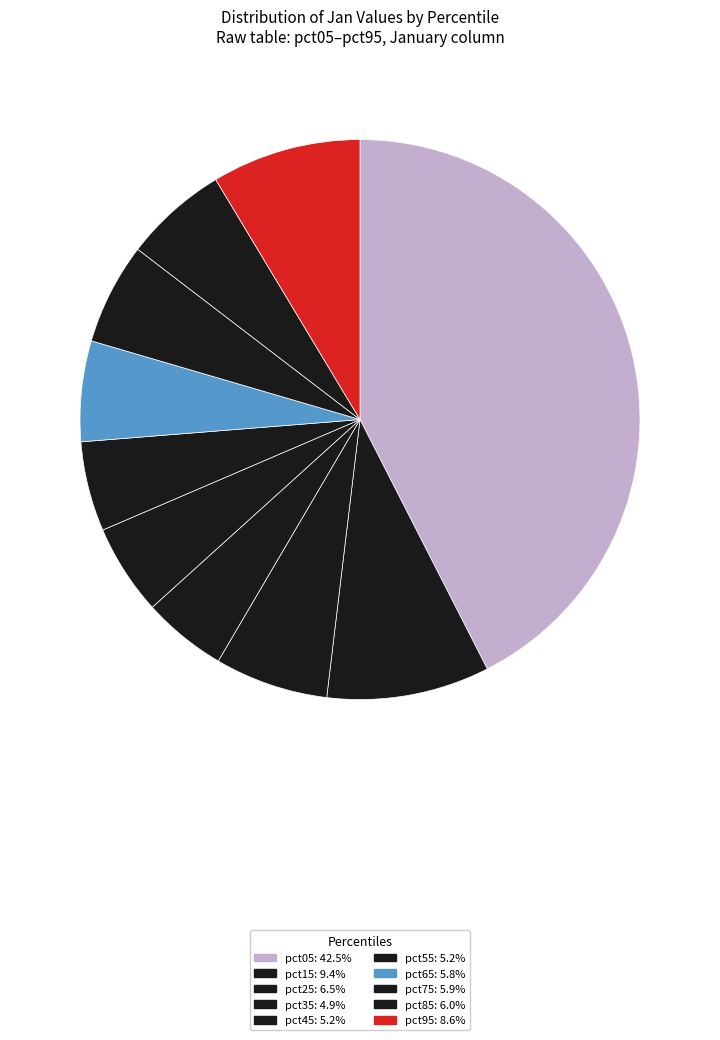

How many slices are in this pie chart?

10